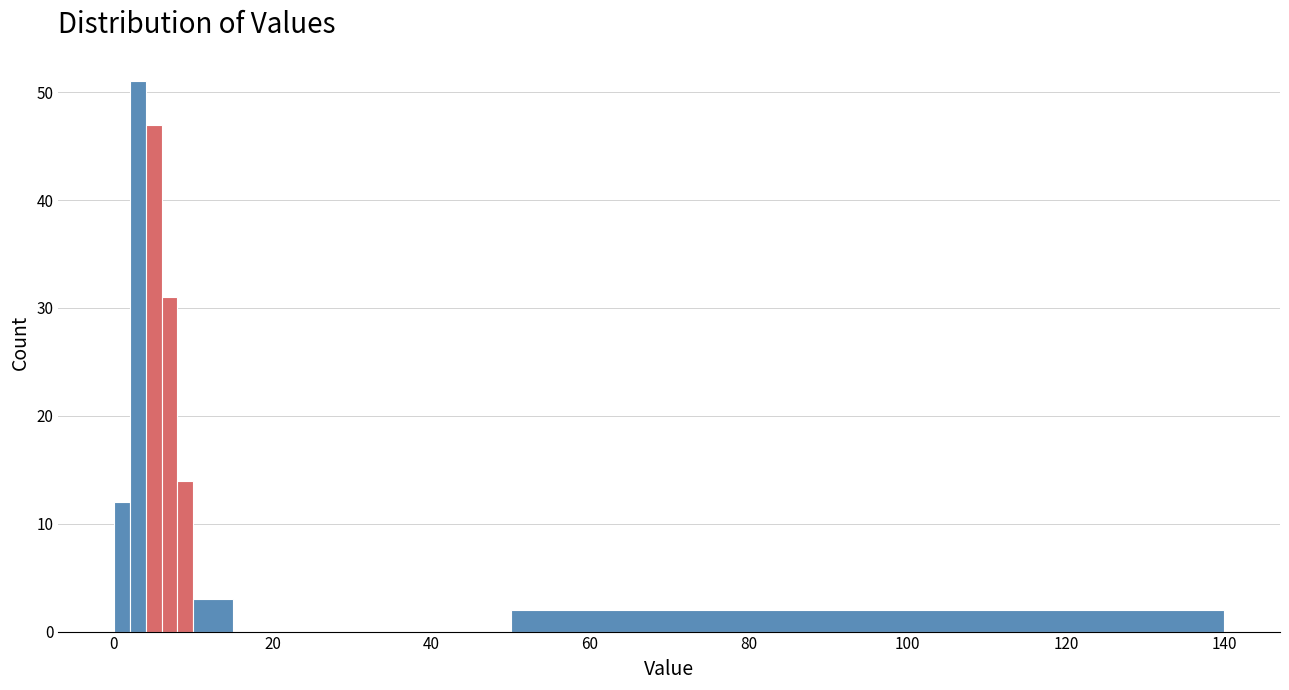

Read against the x-axis, roughly where is the centre of the tallest bar?

4